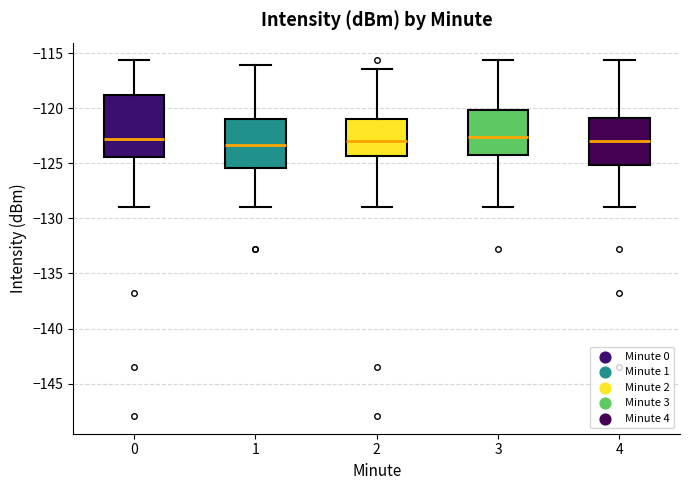

Which box is the tallest, from its lower edge to its upper edge?

0